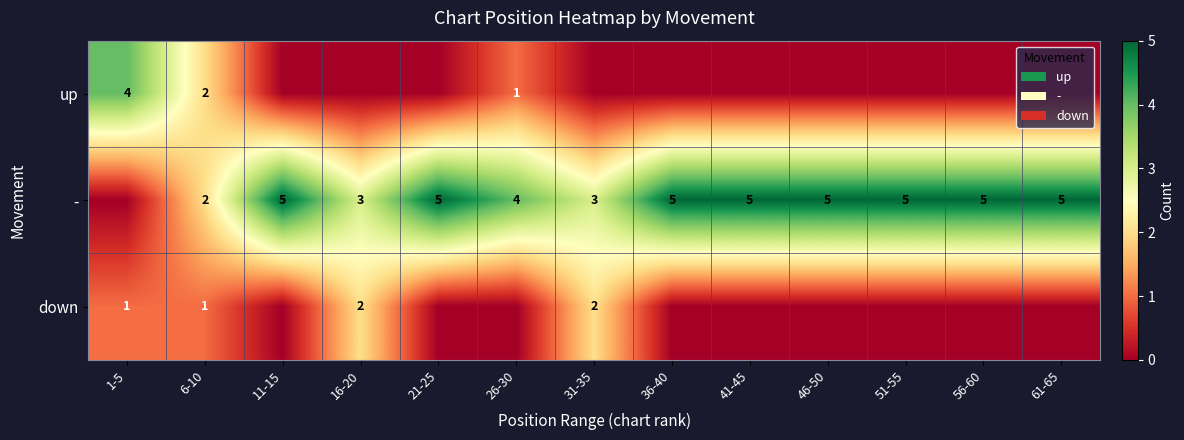

Count the number of data series in this chart.

3